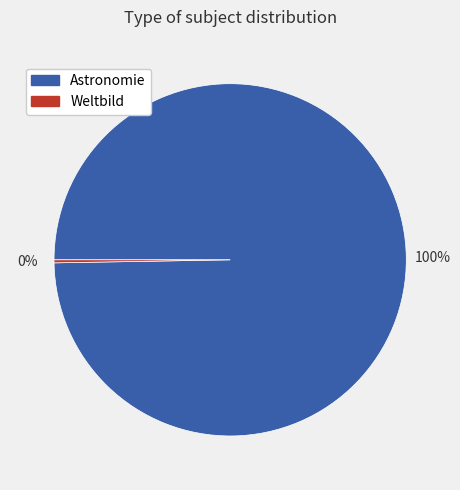

What percentage is the Astronomie slice, to the nearest percent?

100%